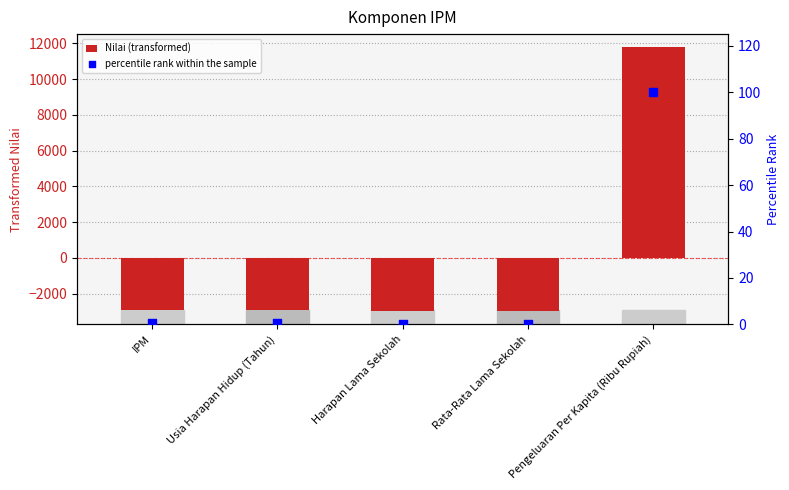

Which series reaches the maximum Y coordinate?

Nilai (transformed)